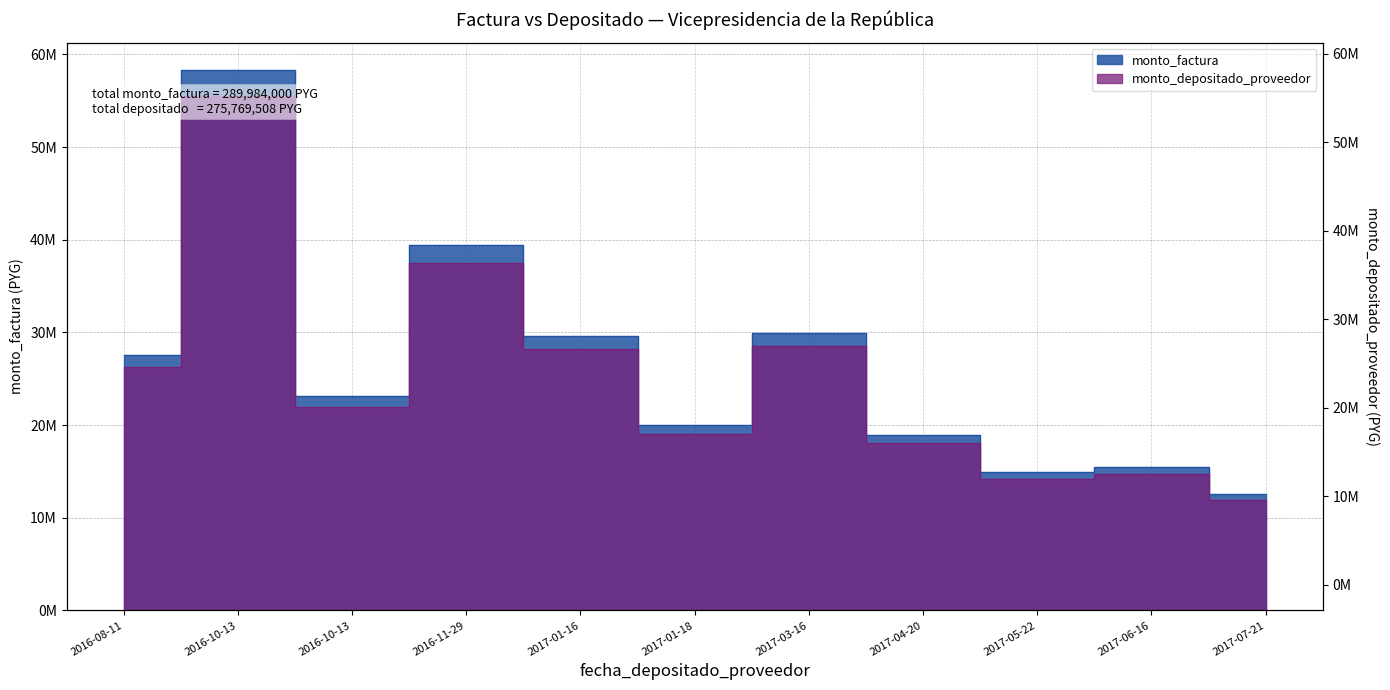

At which category is the sum across all series the highest?

2016-10-13